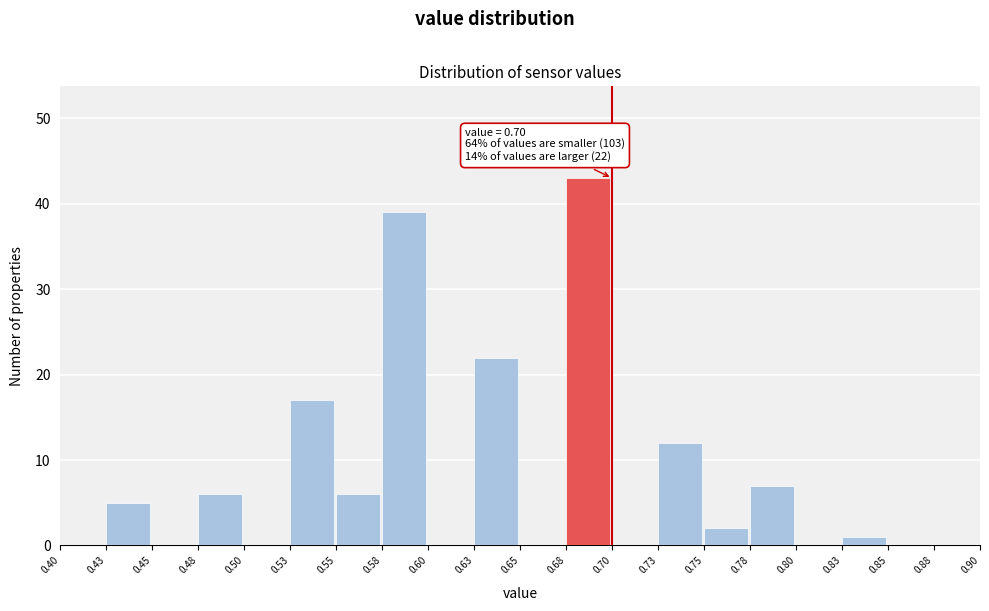

Which range on the x-axis has the tallest bar?

0.68 to 0.70